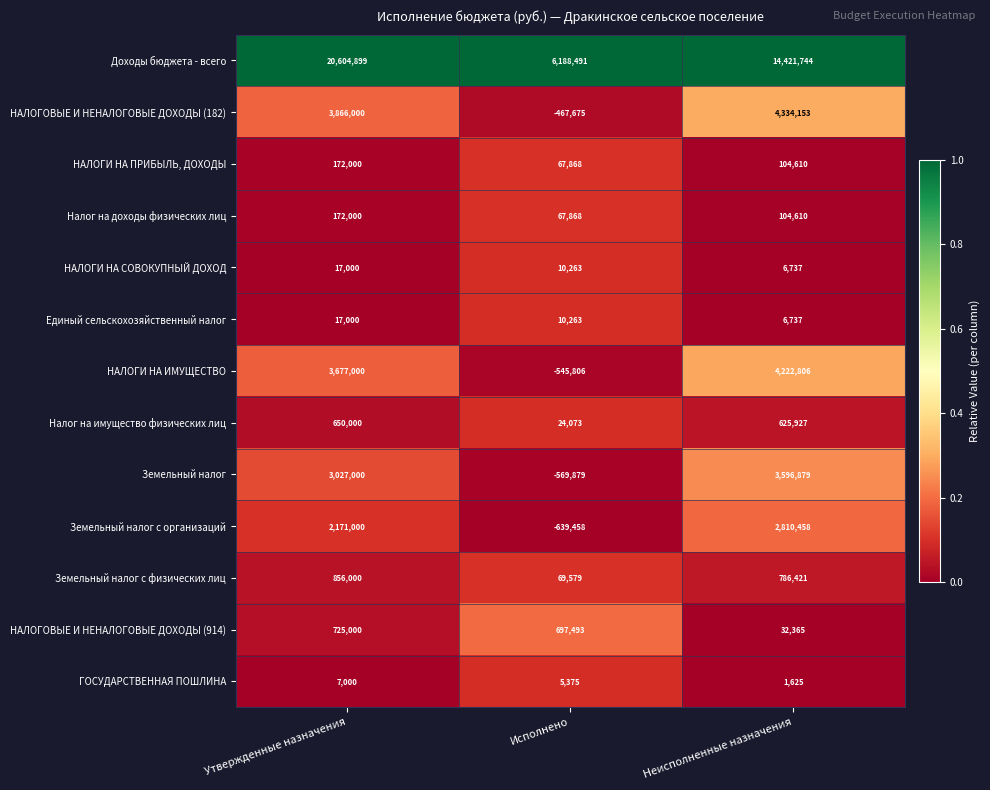

What is the total value across all series at Утвержденные назначения?

35961899